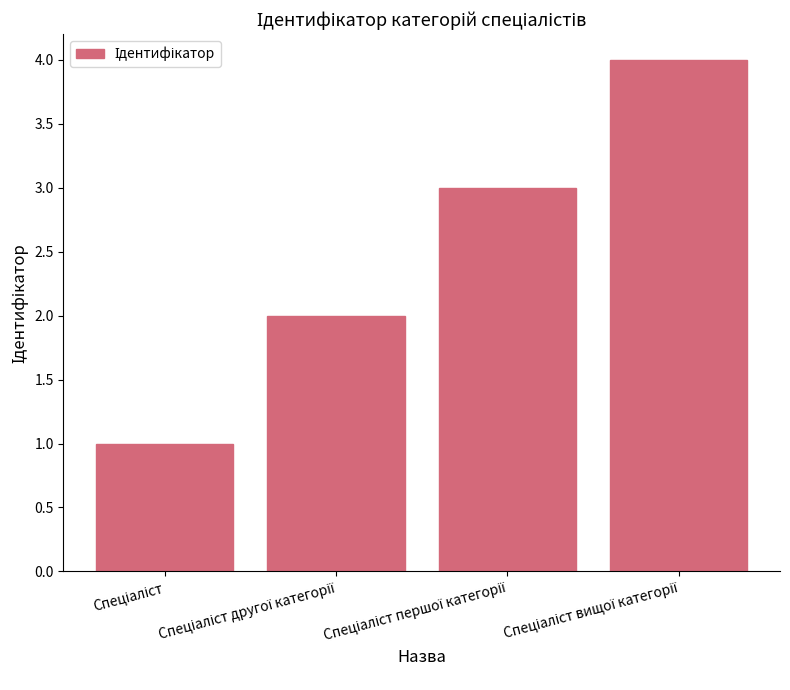

What is the maximum value shown in the chart?

4